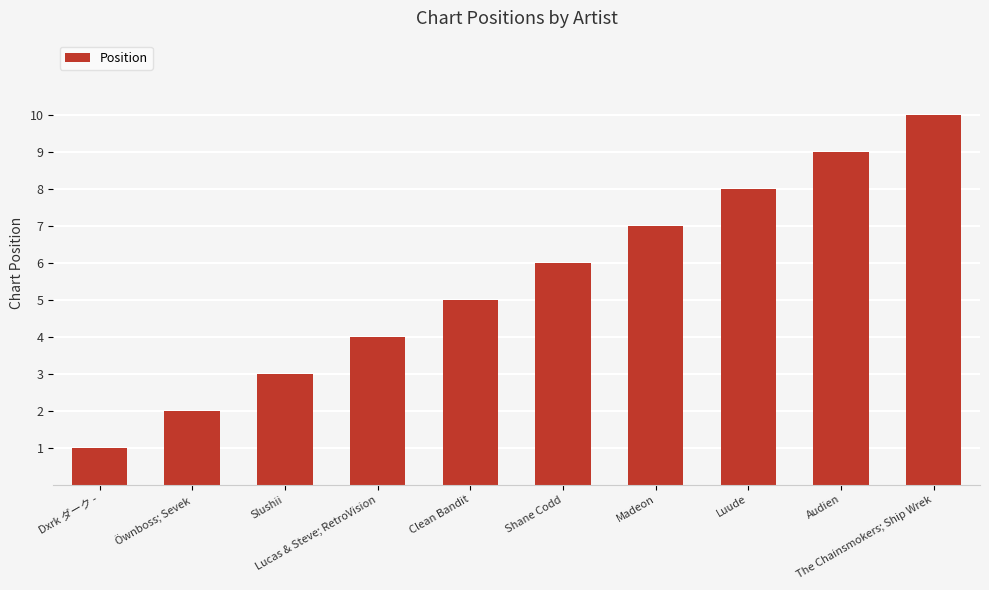

What is the difference between the maximum and minimum values?

9